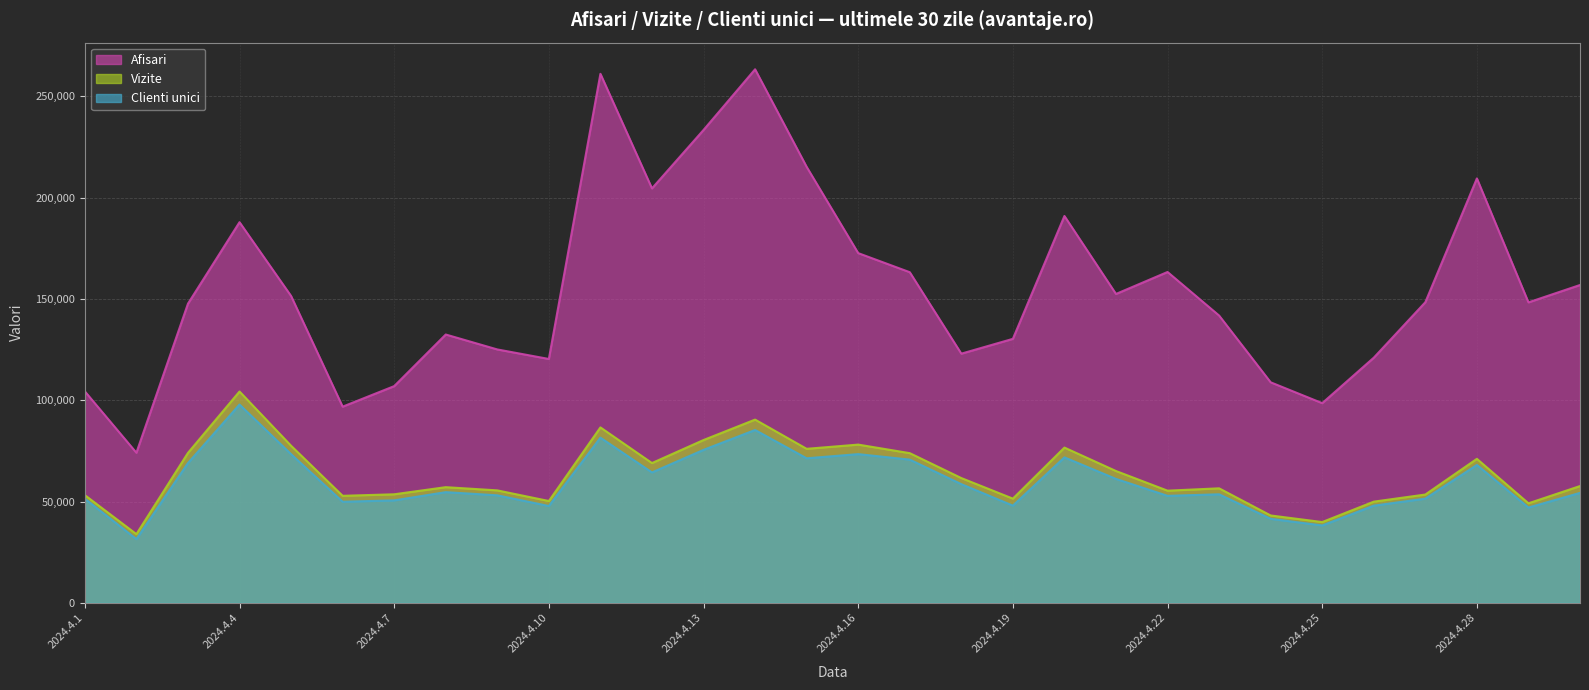

What is the total value across all series at 2024.4.4?

390126